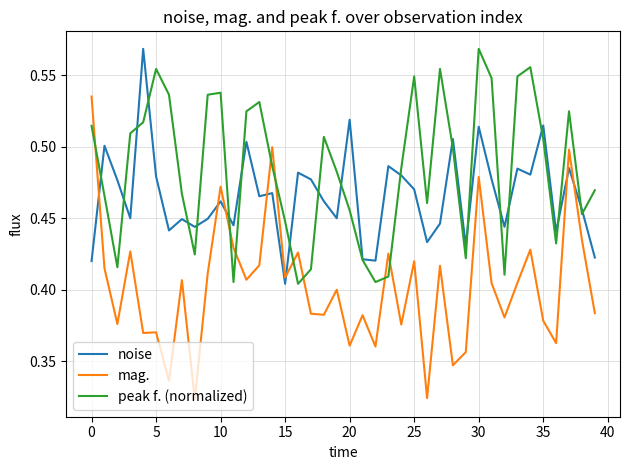

Which series has the largest range (max minus min)?

mag.